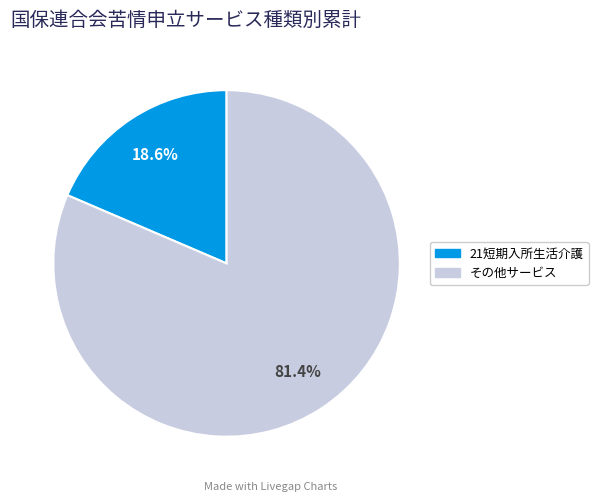

Does any single category account for the majority?

Yes